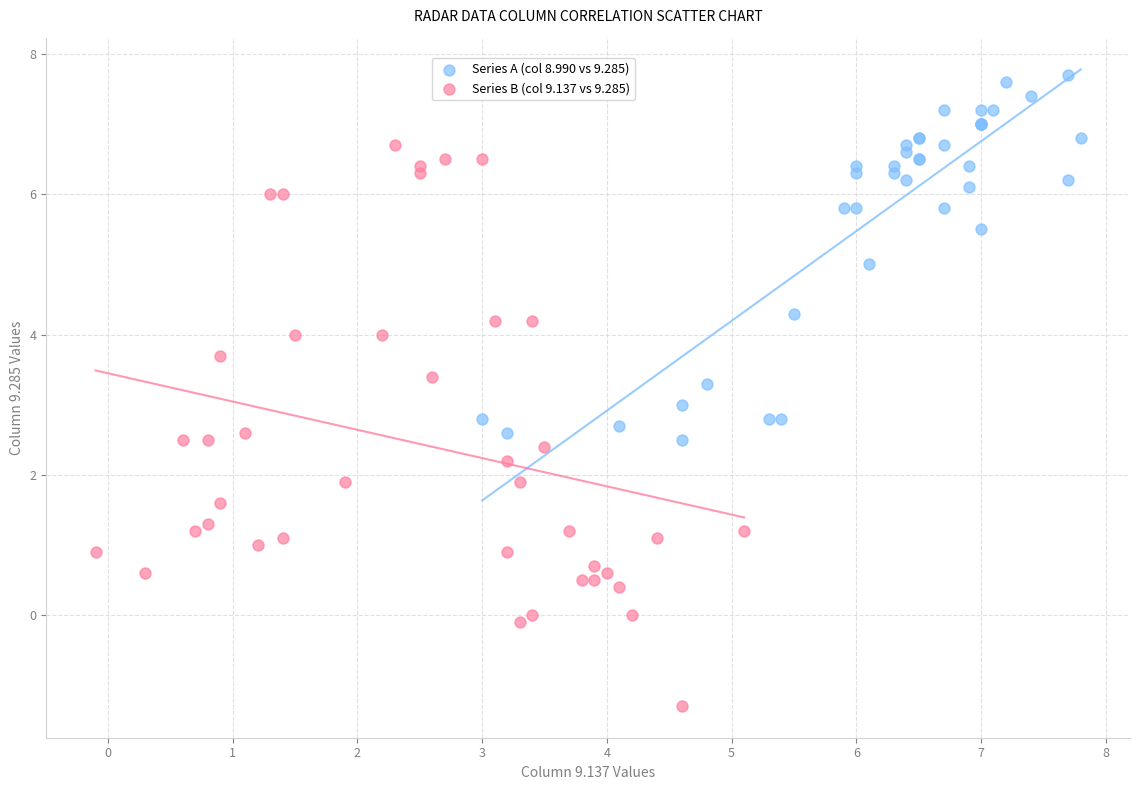

Which series has the largest Y range (max minus min)?

Series B (col 9.137 vs 9.285)